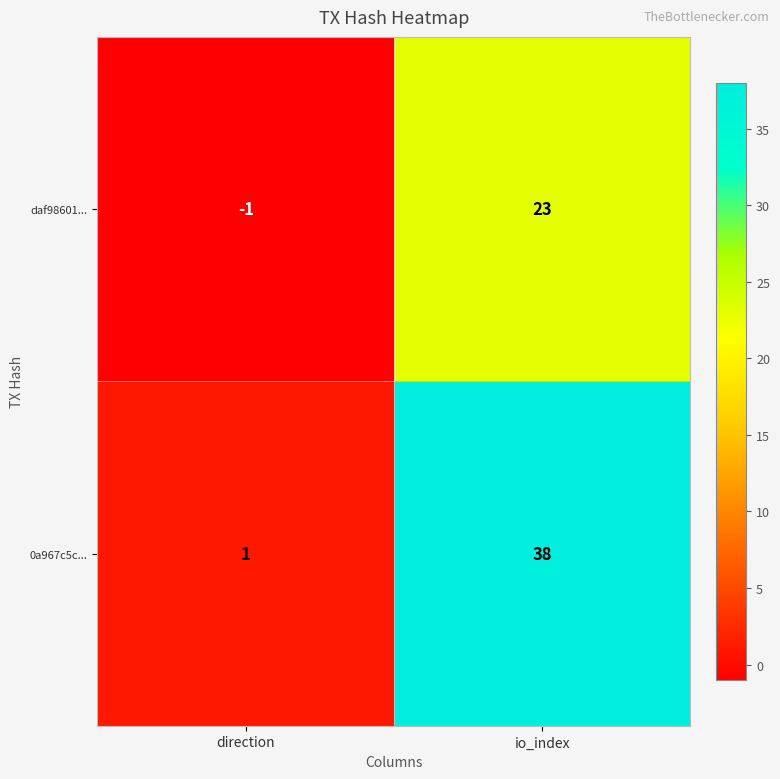

How many data points in 0a967c5c... are less than 38?

1